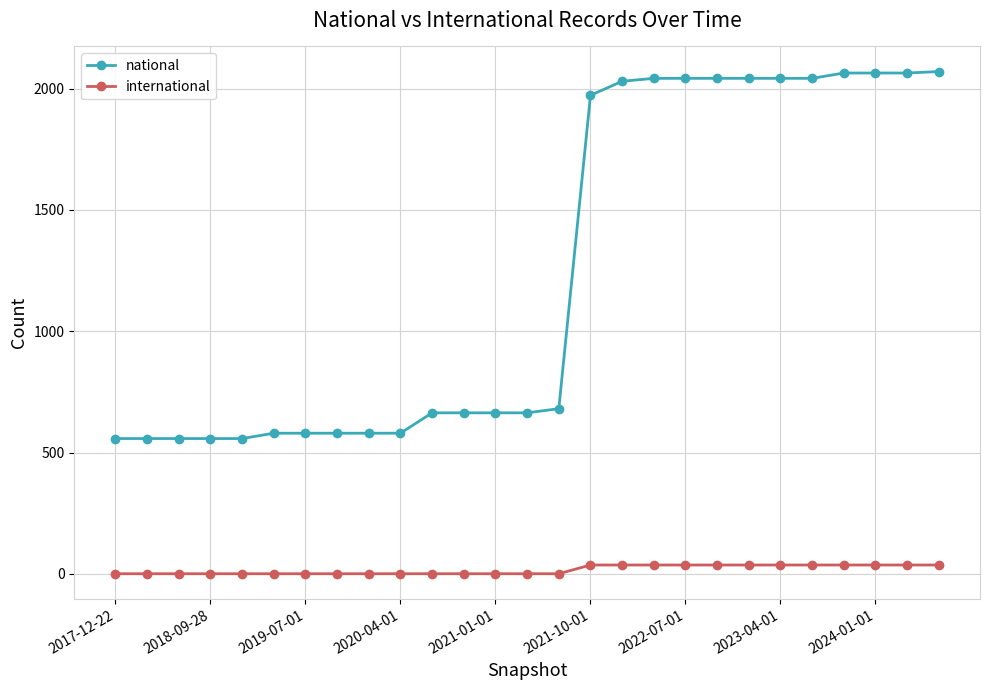

What is the sum of all international values?

459